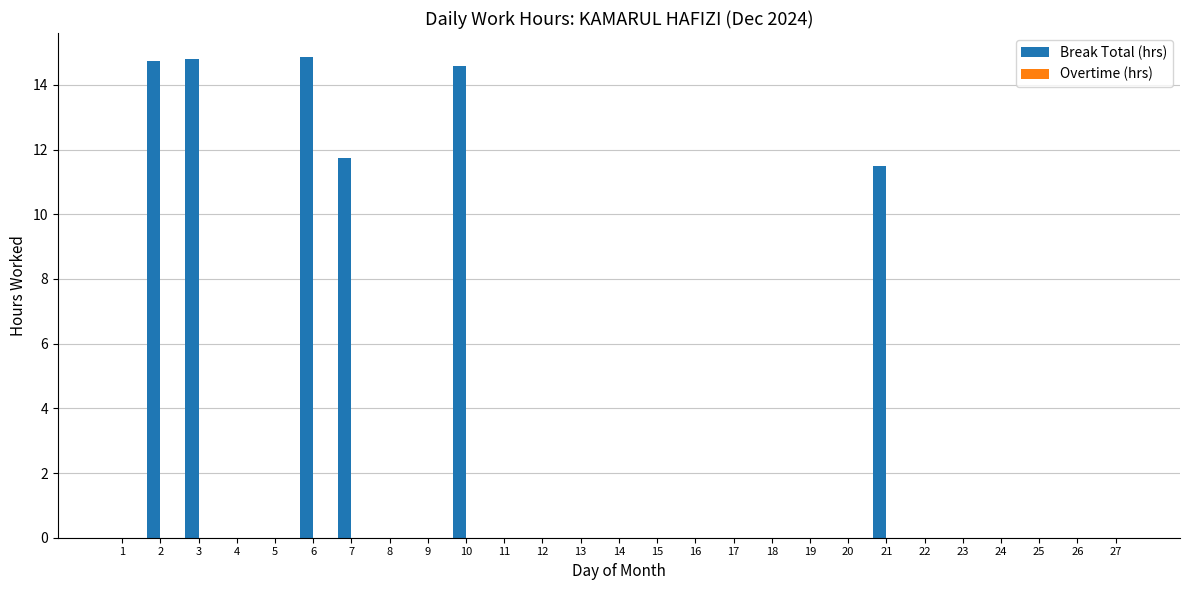

What is the change in value from 12 to 21?

+11.5